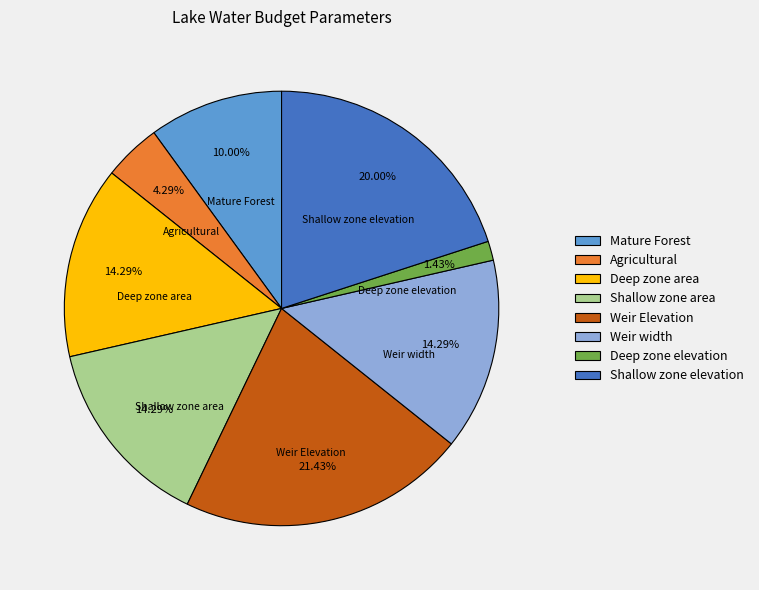

To the nearest percent, what is the combined percentage of Agricultural and Deep zone elevation?

6%